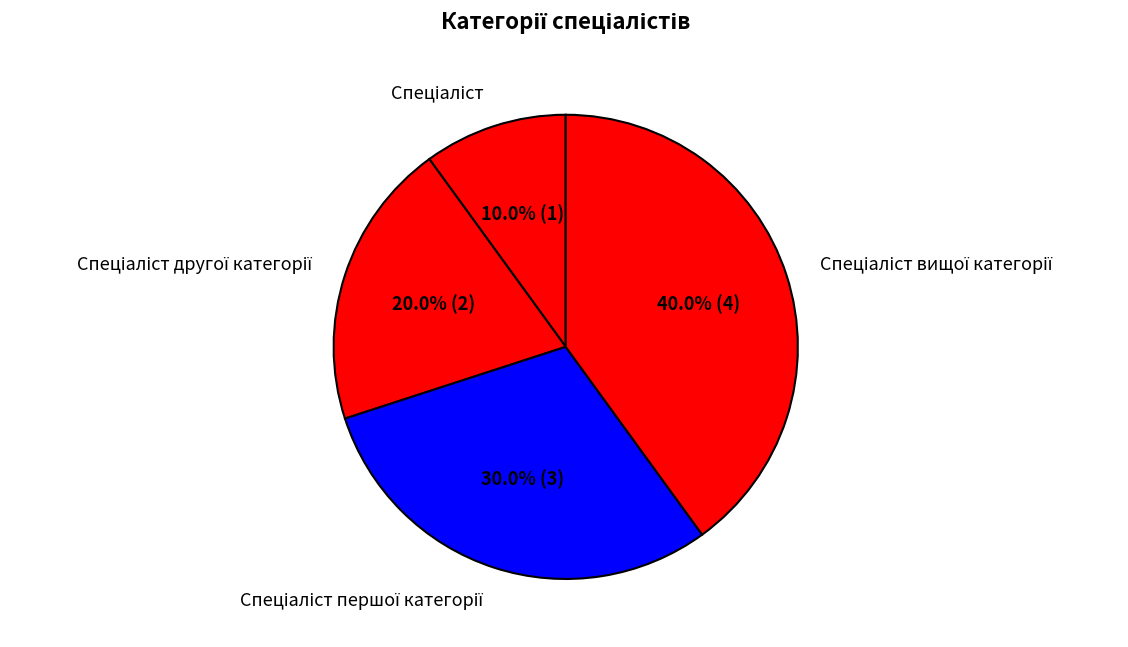

Is there any slice that represents more than half of the pie?

No